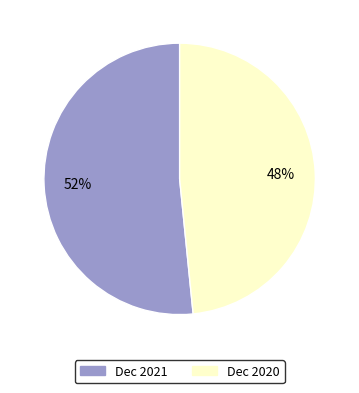

Which has a higher value, Dec 2020 or Dec 2021?

Dec 2021